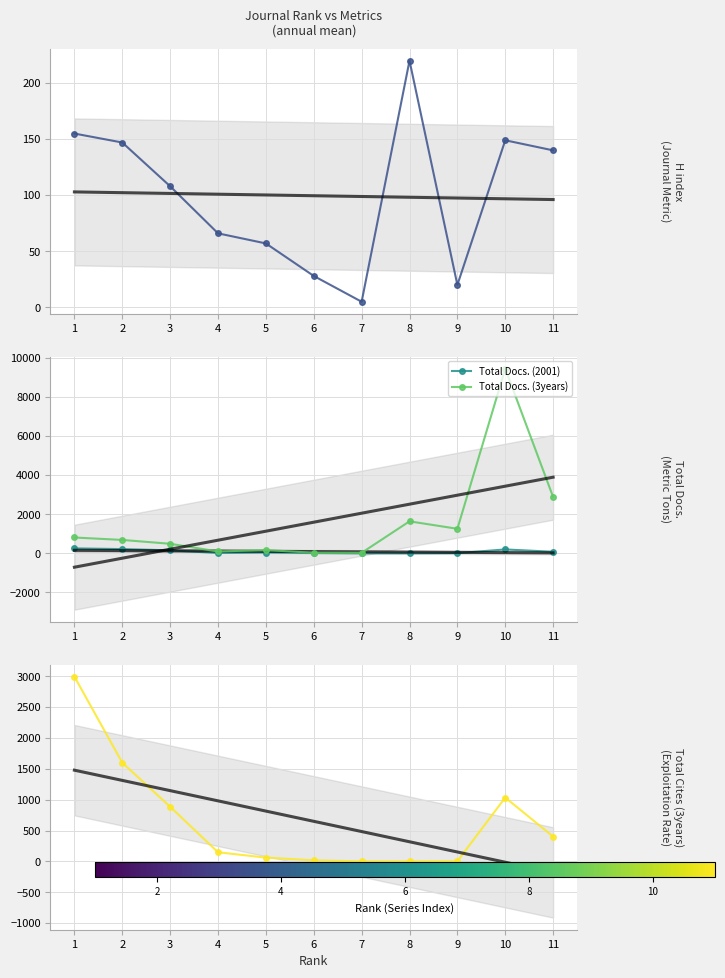

What is the total value across all series at 11?

3502